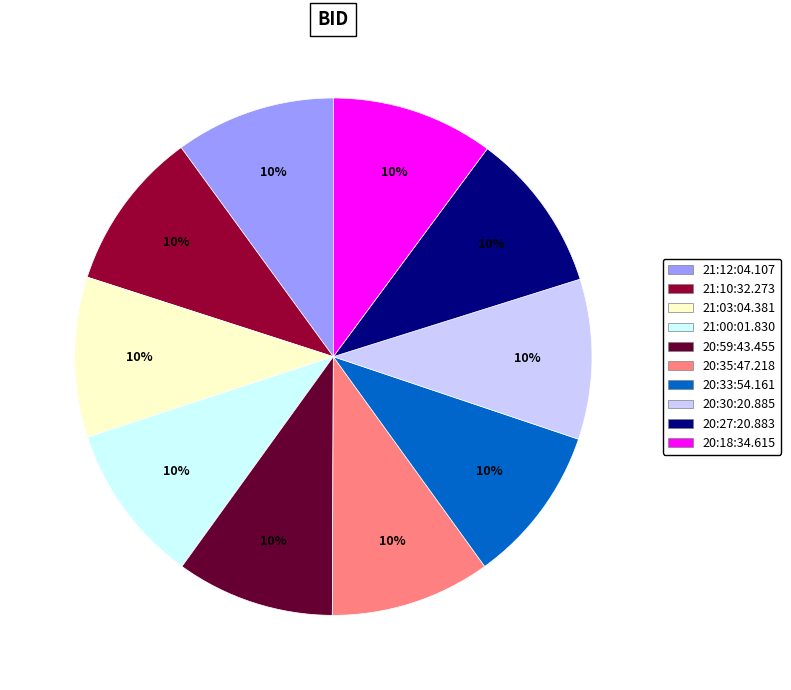

To the nearest percent, what percentage of the pie is 21:00:01.830?

10%